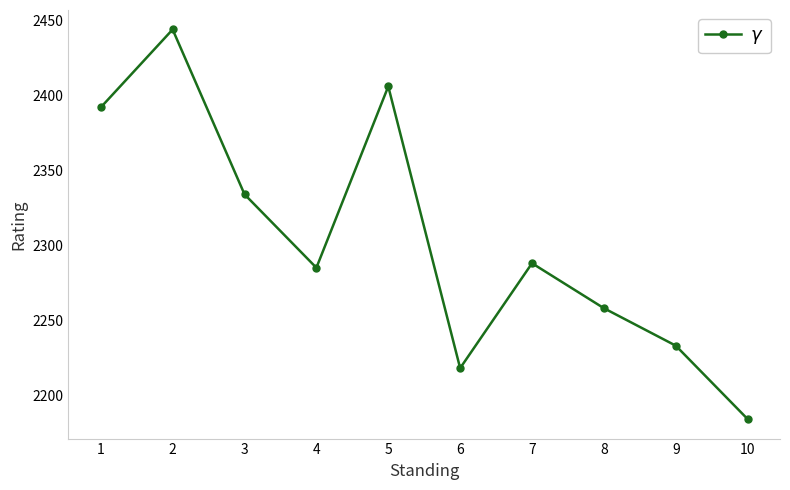

Rank the categories by value from lowest to highest.

10, 6, 9, 8, 4, 7, 3, 1, 5, 2